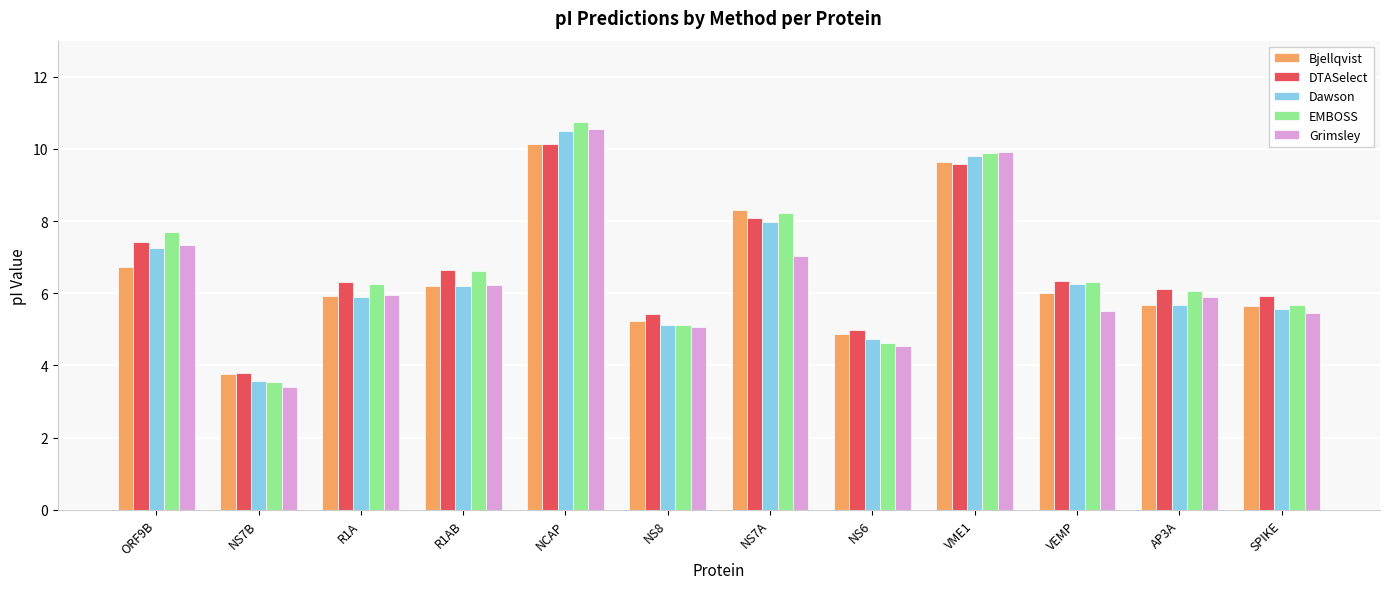

The value of Dawson at NS6 is 4.7. True or false?

True